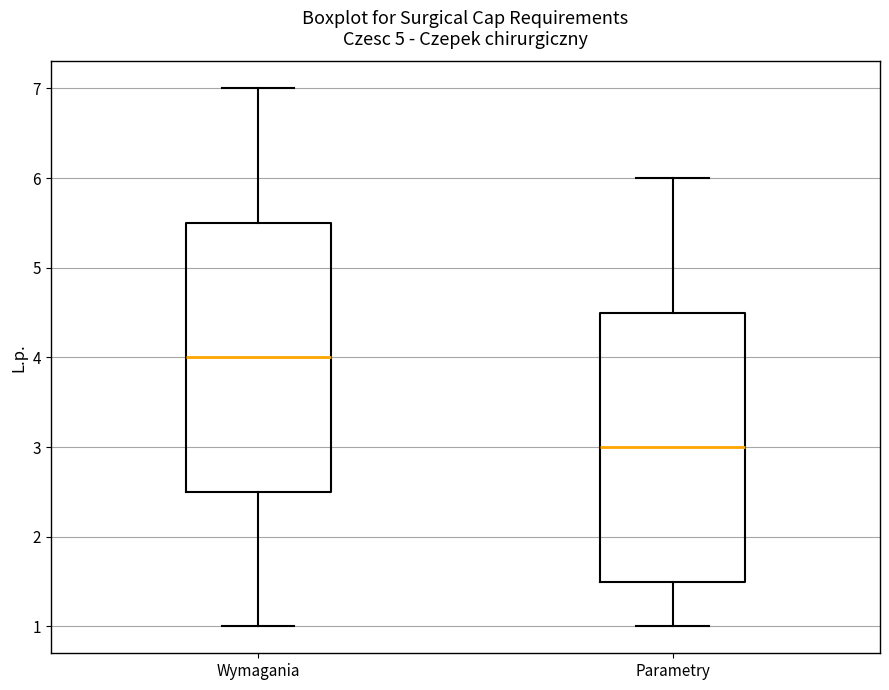

Which box has the highest median line?

Wymagania